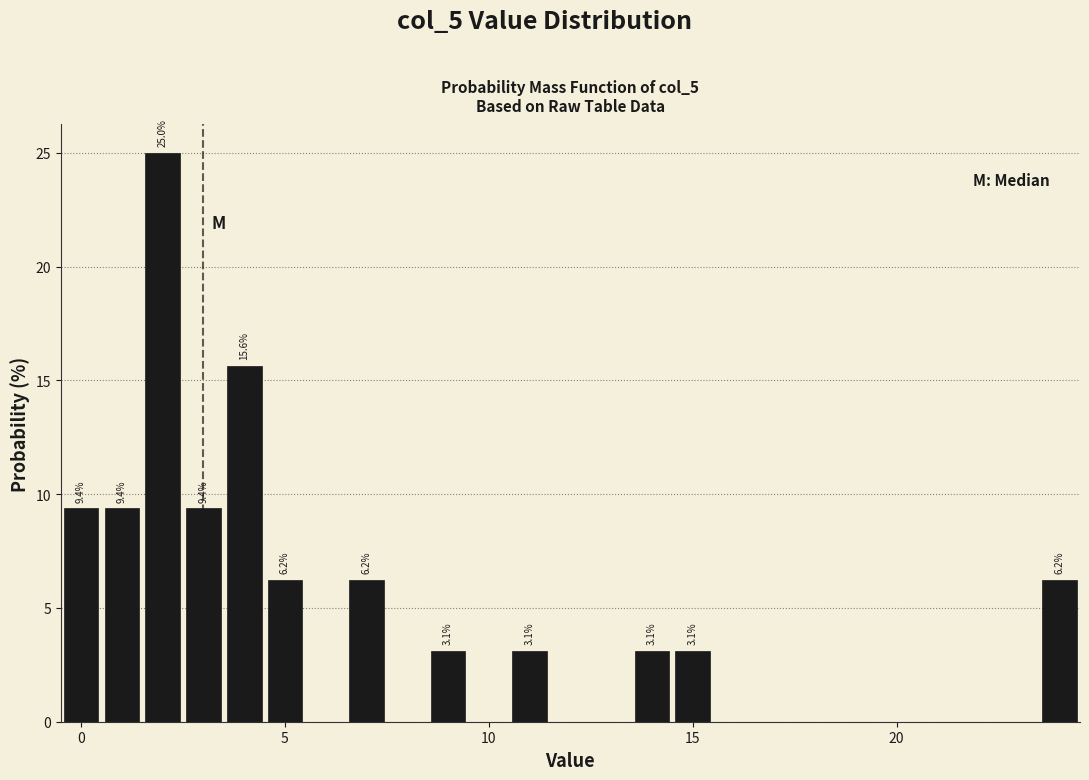

Read against the x-axis, roughly where is the centre of the tallest bar?

2.0